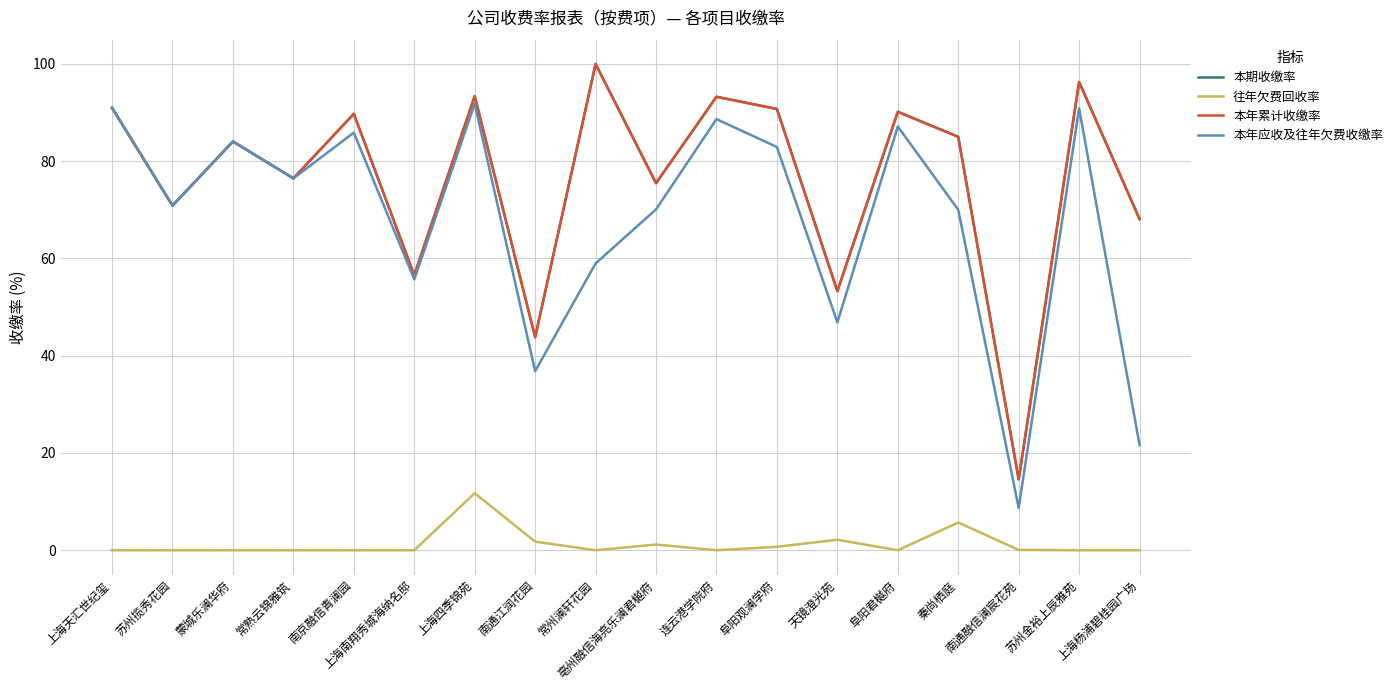

Does the chart display data point markers on the line(s)?

No